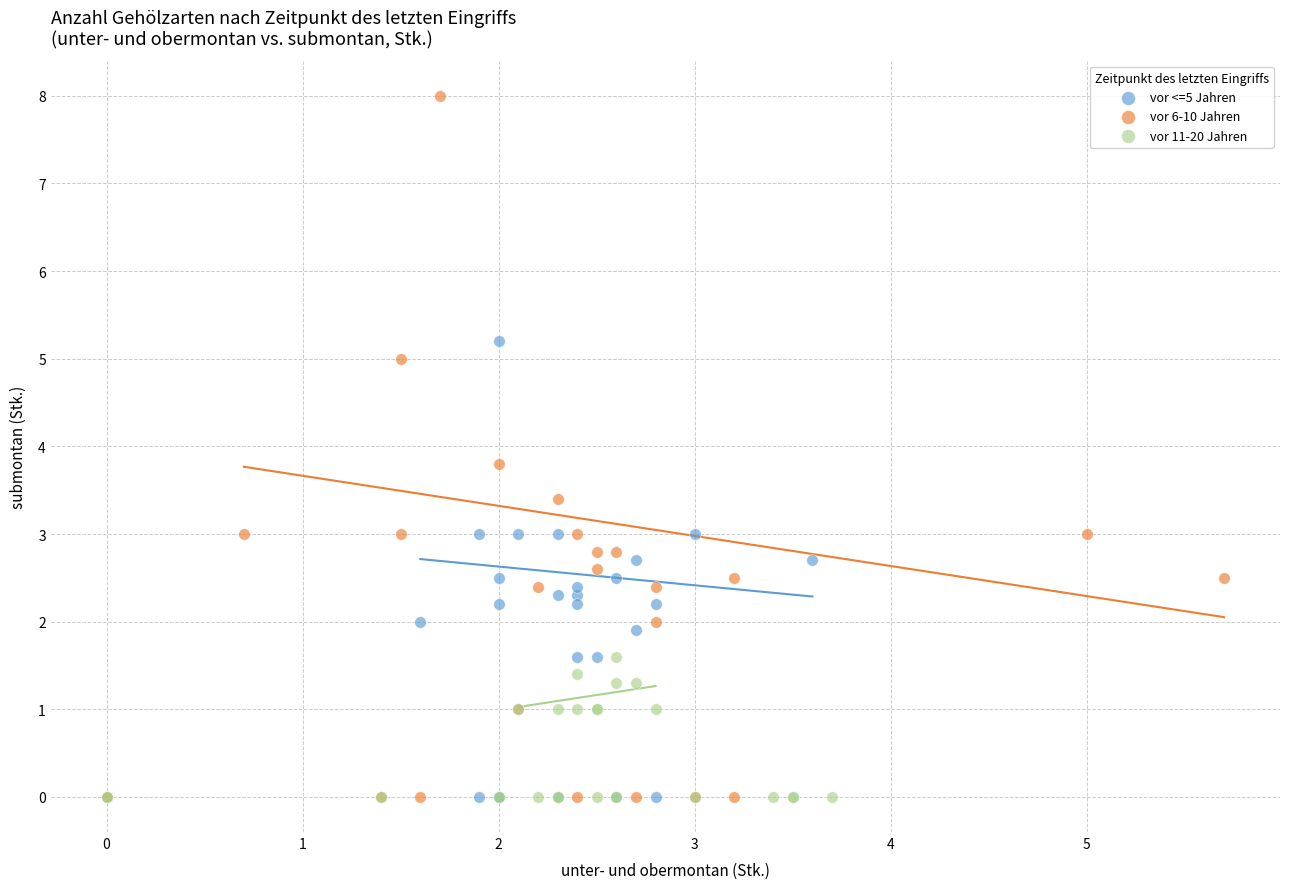

Which series has the widest spread of Y values?

vor 6-10 Jahren